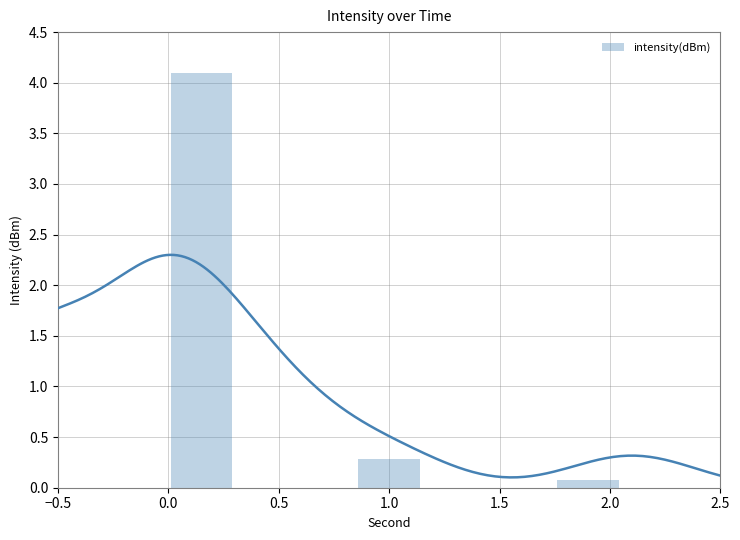

Is it true that intensity(dBm) equals 0.3 at 1.0?

True